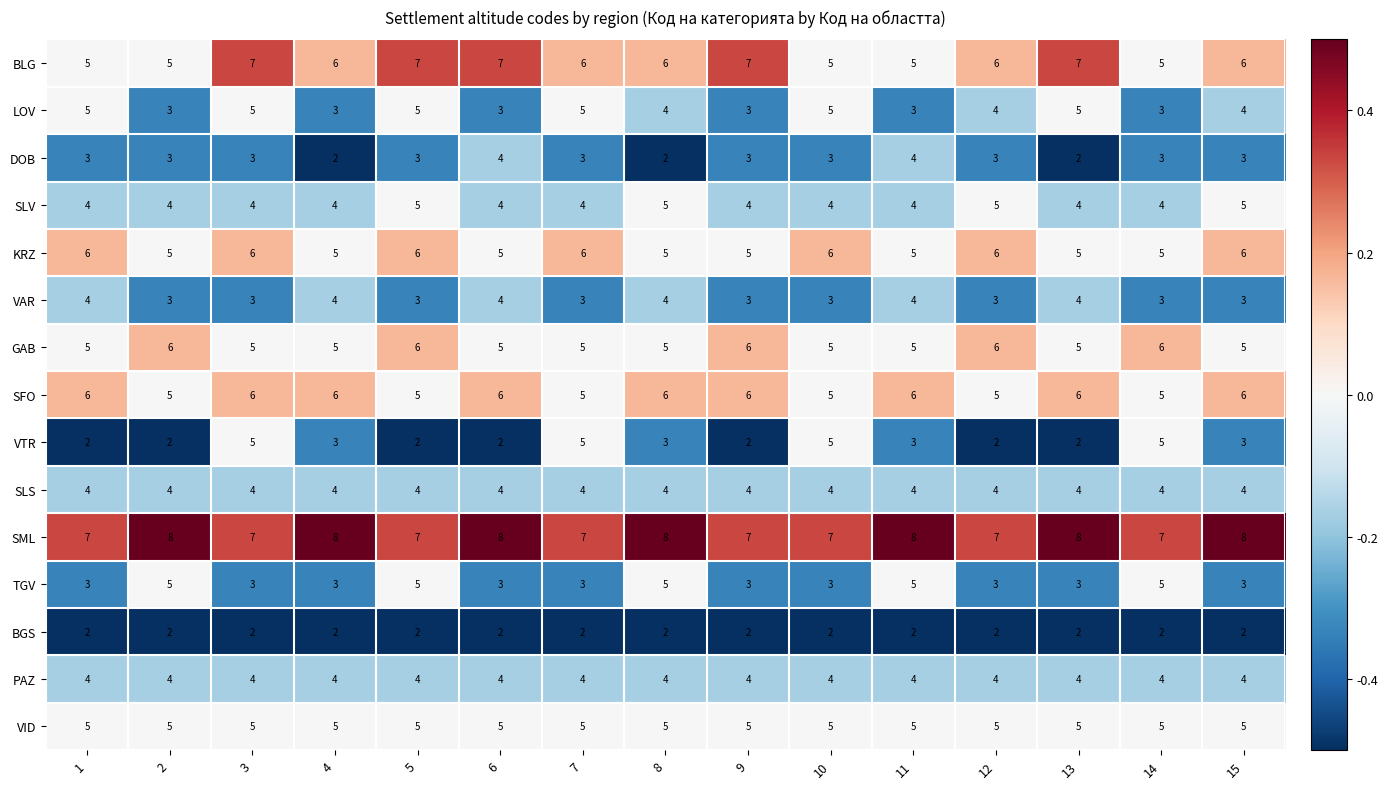

Which series has the widest spread of values?

VTR